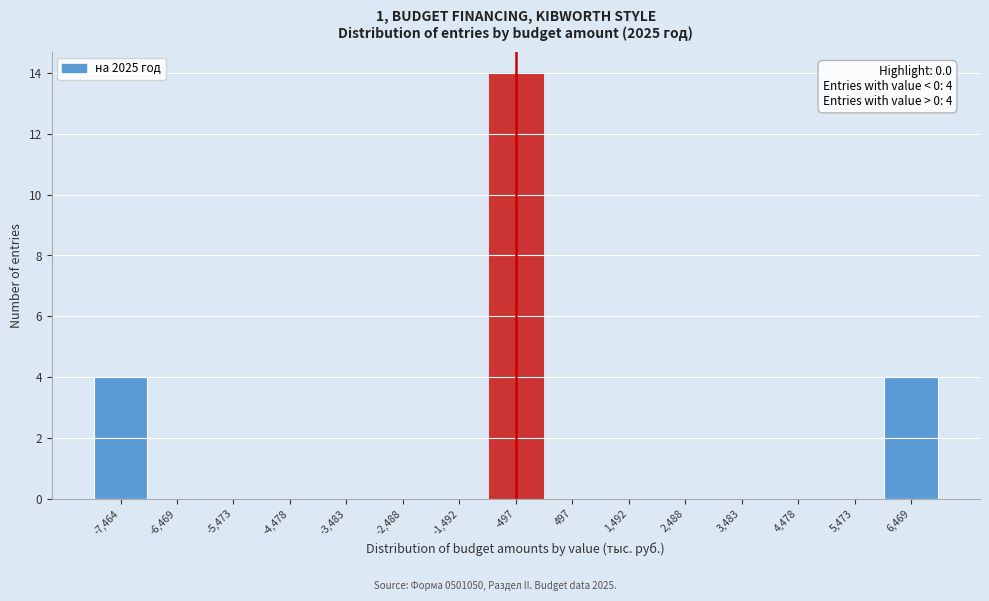

Reading left to right, list all the values displayed in this chart.

-7,464=4	-6,469=0	-5,473=0	-4,478=0	-3,483=0	-2,488=0	-1,492=0	-497=14	497=0	1,492=0	2,488=0	3,483=0	4,478=0	5,473=0	6,469=4